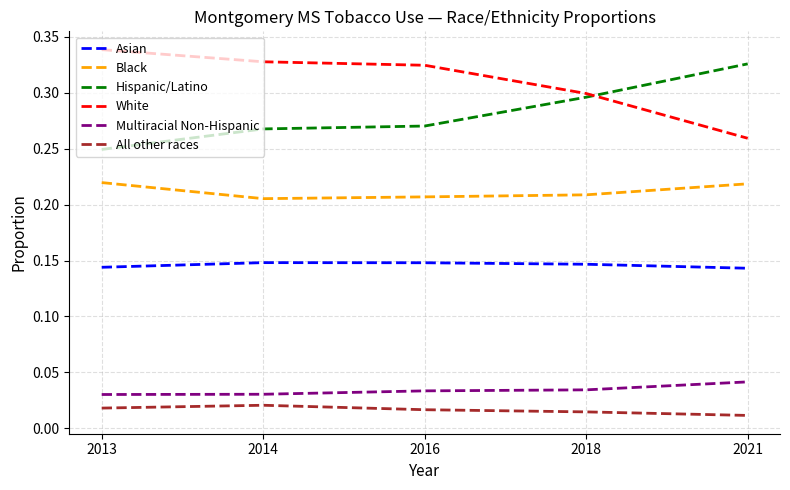

True or false: Asian and Hispanic/Latino intersect in this chart.

False